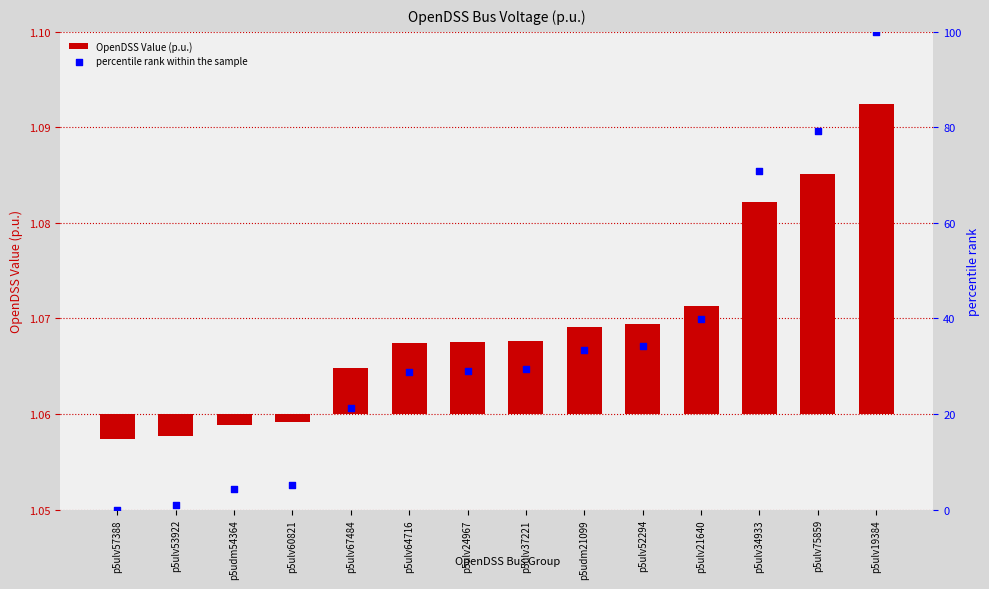

At how many categories does at least one series exceed 18?

10